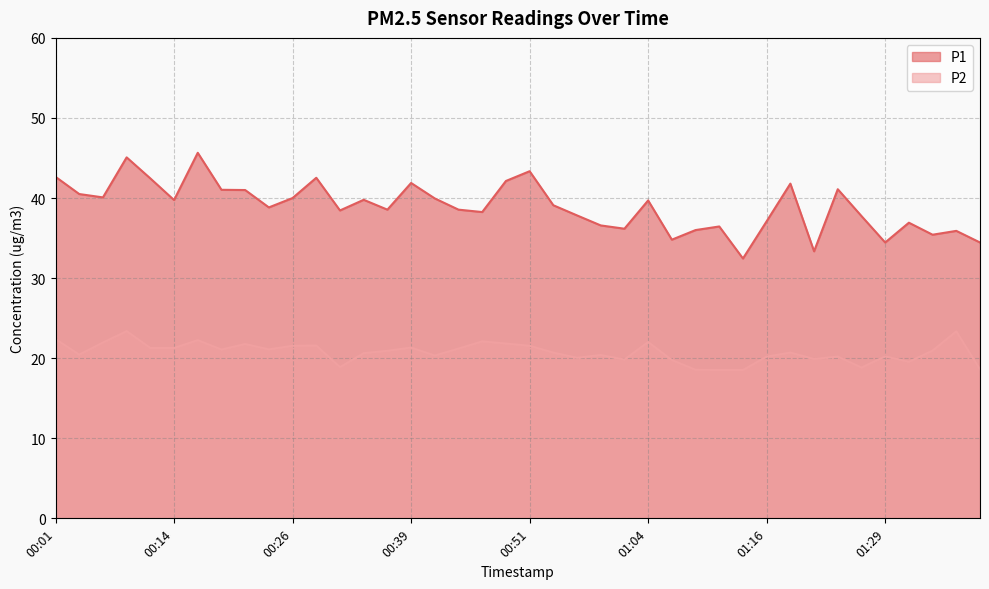

What is the difference between the maximum and minimum values in the P2 series?

4.9